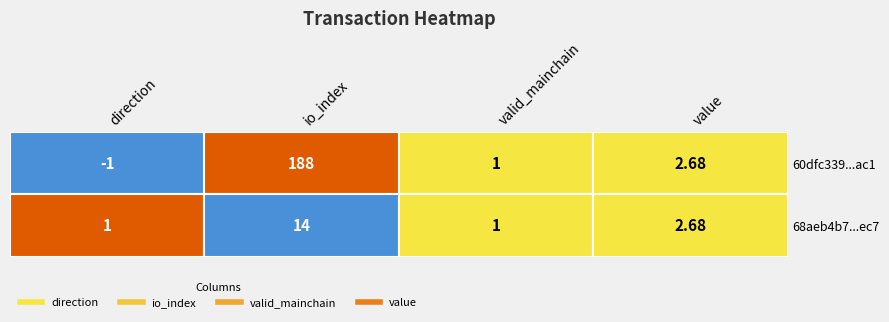

What is the lowest value of the 60dfc339b89a6893342c37442225964bf439ac1 series?

-1.0